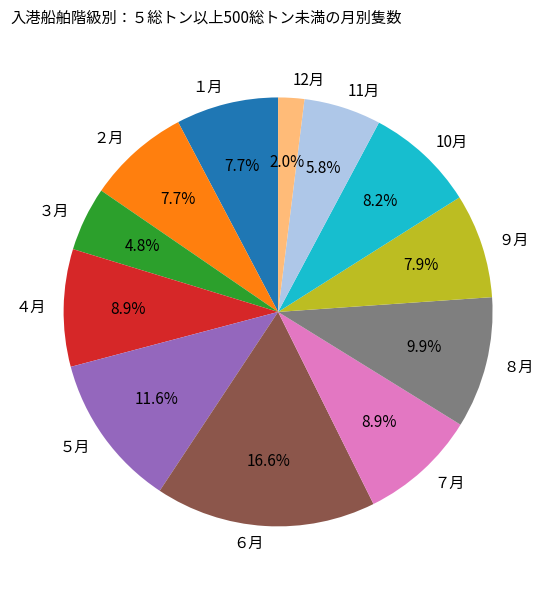

Is ６月 the majority of the pie?

No